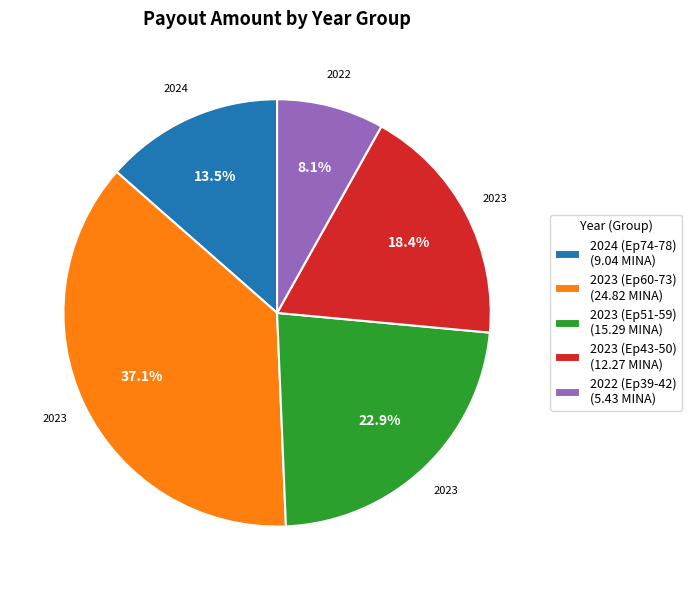

Is the sum of 2023 (Ep51-59) (15.29 MINA) and 2023 (Ep43-50) (12.27 MINA) greater than half?

No